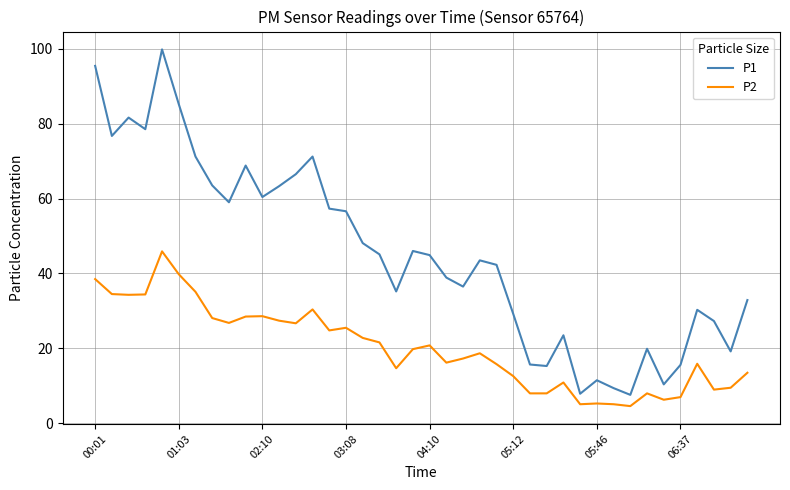

Rank the series by their maximum value, from highest to lowest.

P1, P2